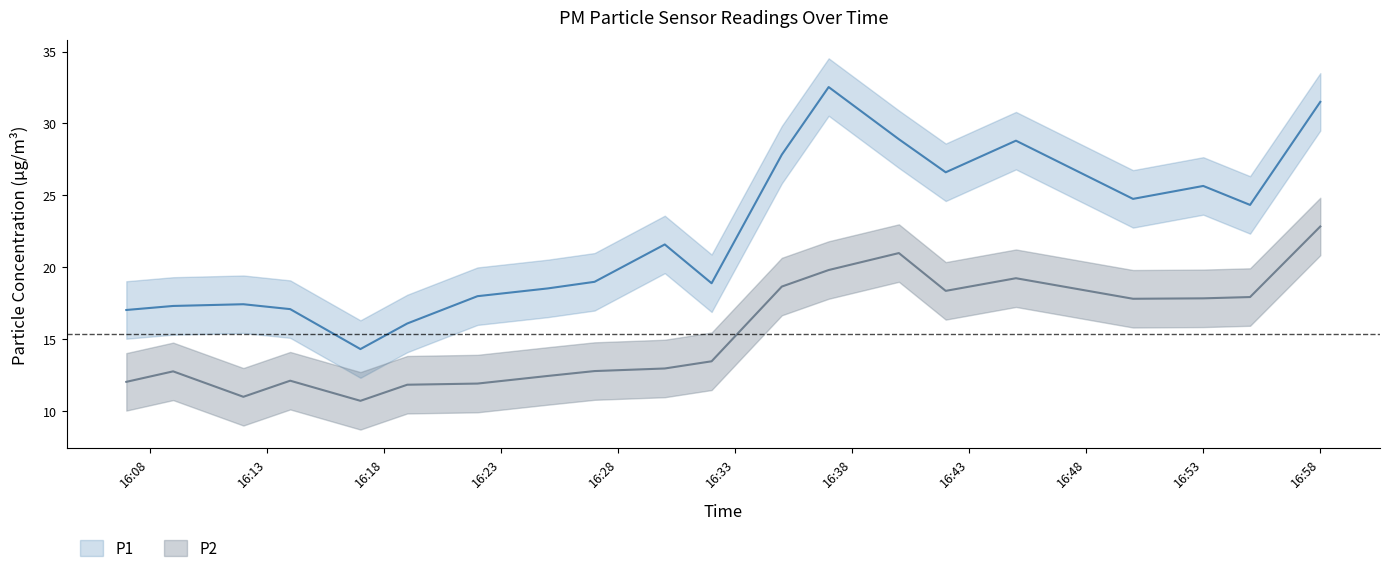

Reading right to left, list all the values displayed in this chart.

P1: 31.5	24.3	25.6	24.8	28.8	26.6	28.9	32.5	27.8	18.9	21.6	19.0	18.5	18.0	16.1	14.3	17.1	17.4	17.3	17.0
P2: 22.8	17.9	17.8	17.8	19.2	18.4	21.0	19.8	18.6	13.4	12.9	12.8	12.4	11.9	11.8	10.7	12.1	11.0	12.8	12.0
P1_upper: 33.5	26.3	27.6	26.8	30.8	28.6	30.9	34.5	29.8	20.9	23.6	21.0	20.5	20.0	18.1	16.3	19.1	19.4	19.3	19.0
P1_lower: 29.5	22.3	23.6	22.8	26.8	24.6	26.9	30.5	25.8	16.9	19.6	17.0	16.5	16.0	14.1	12.3	15.1	15.4	15.3	15.0
P2_upper: 24.8	19.9	19.8	19.8	21.2	20.4	23.0	21.8	20.6	15.4	14.9	14.8	14.4	13.9	13.8	12.7	14.1	13.0	14.8	14.0
P2_lower: 20.8	15.9	15.8	15.8	17.2	16.4	19.0	17.8	16.6	11.4	10.9	10.8	10.4	9.9	9.8	8.7	10.1	9.0	10.8	10.0